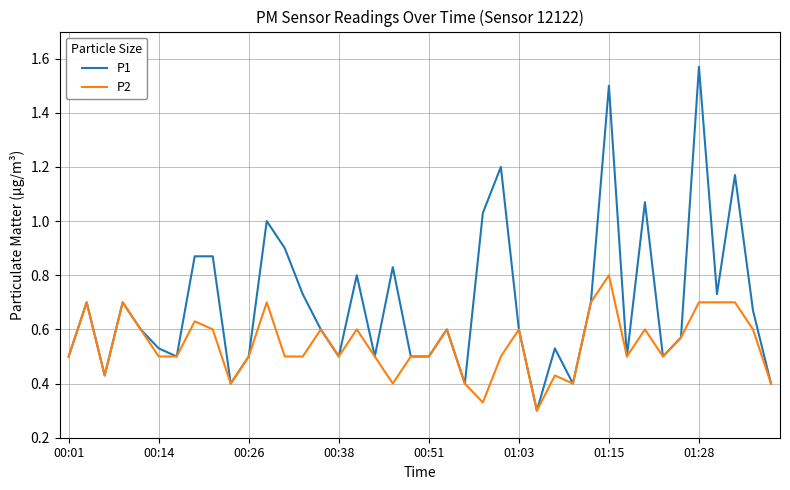

Which series has the largest total across all categories?

P1